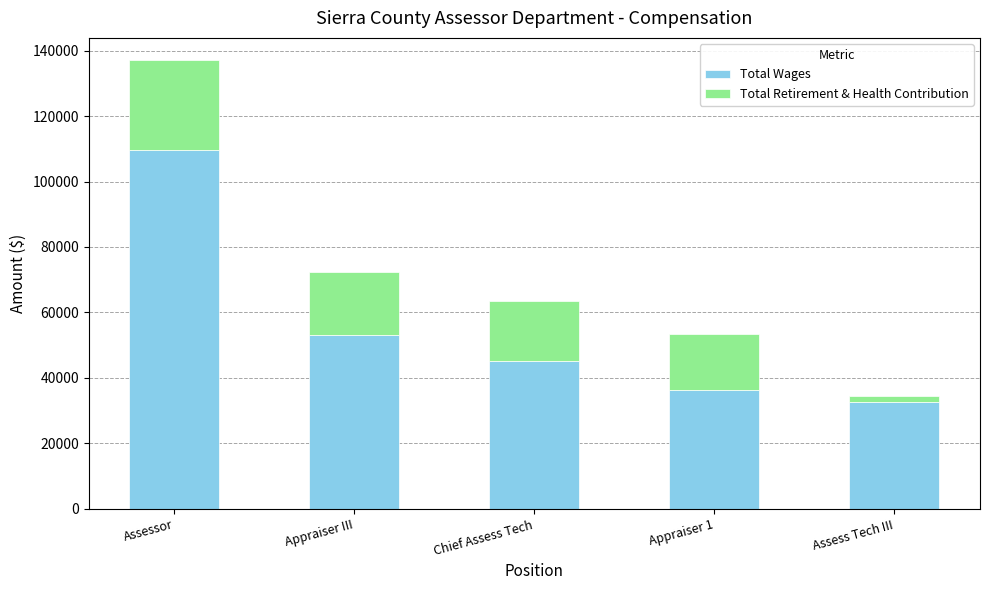

What is the total value across all series at Assess Tech III?

34403